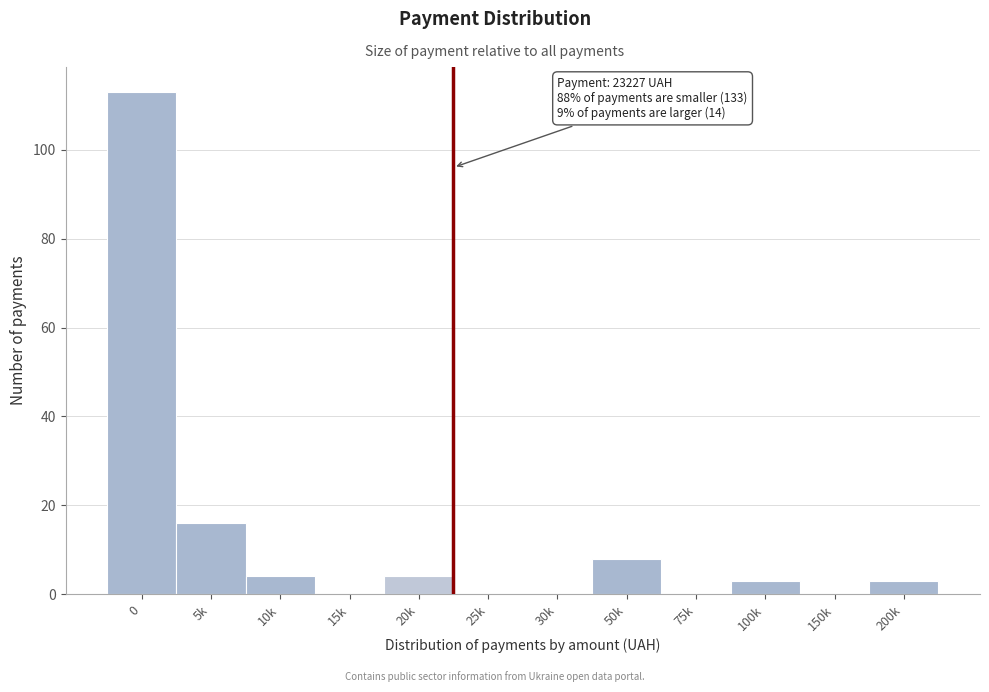

Reading left to right, extract all data points from this chart.

0=113	5k=16	10k=4	15k=0	20k=4	25k=0	30k=0	50k=8	75k=0	100k=3	150k=0	200k=3